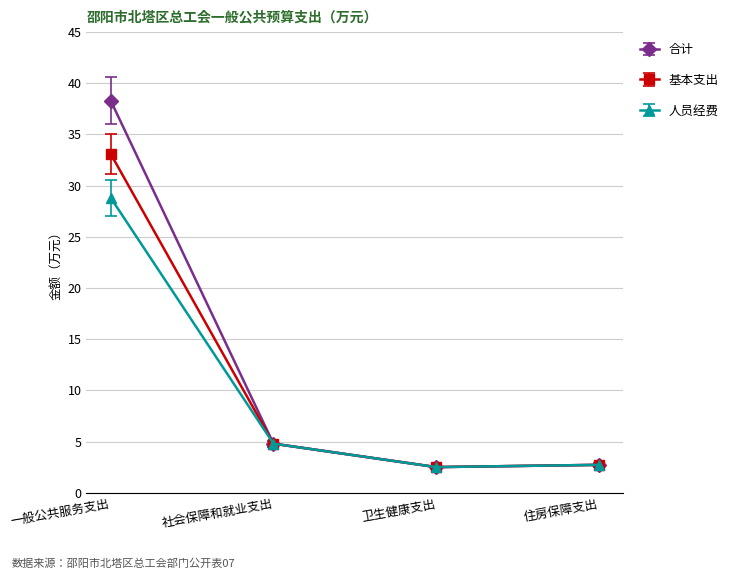

Does the chart have visible grid lines?

Yes